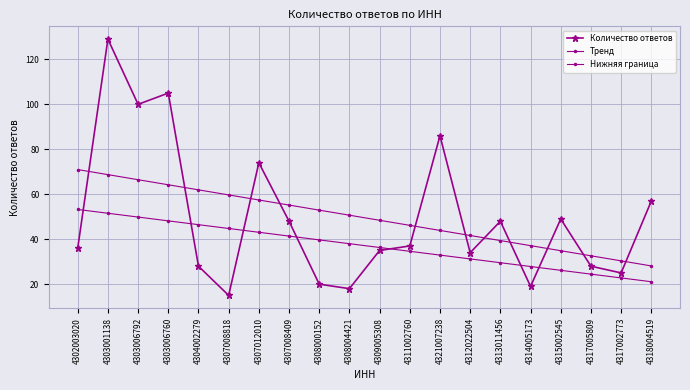

How many data points does each series have?

20